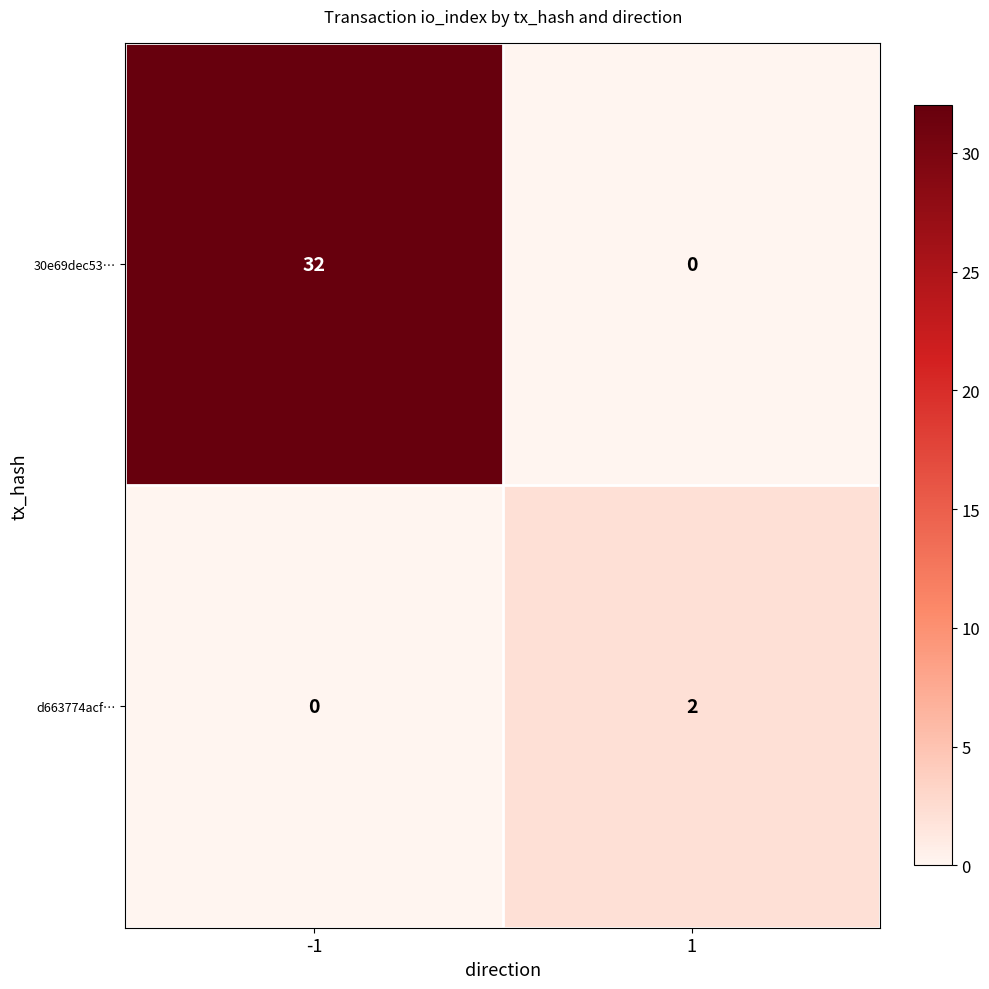

Which series changed the most between -1 and 1?

30e69dec53…